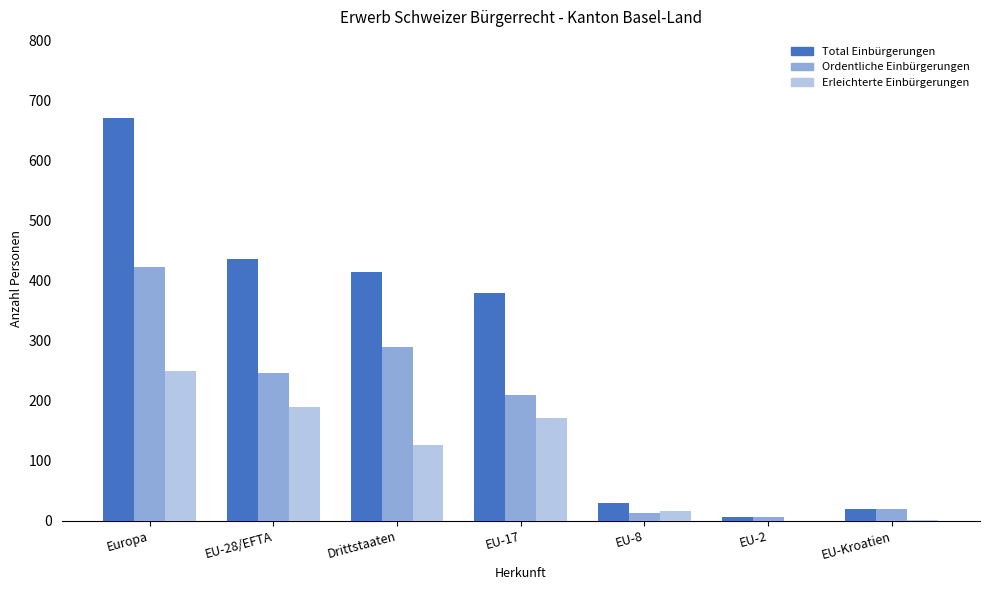

What is the total value across all series at EU-28/EFTA?

872